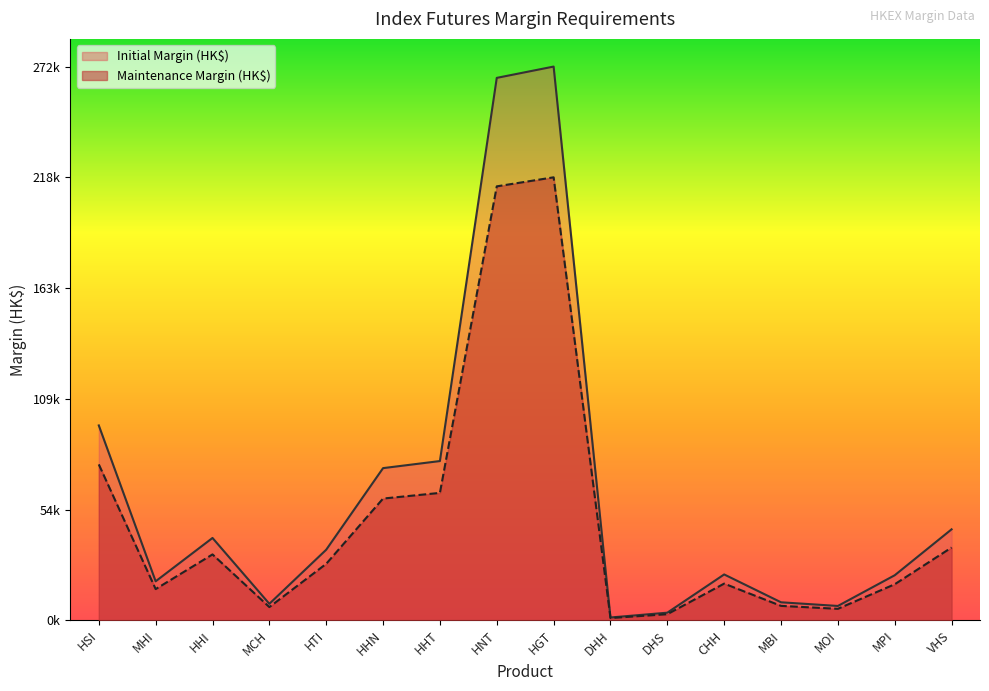

Count the number of data series in this chart.

2